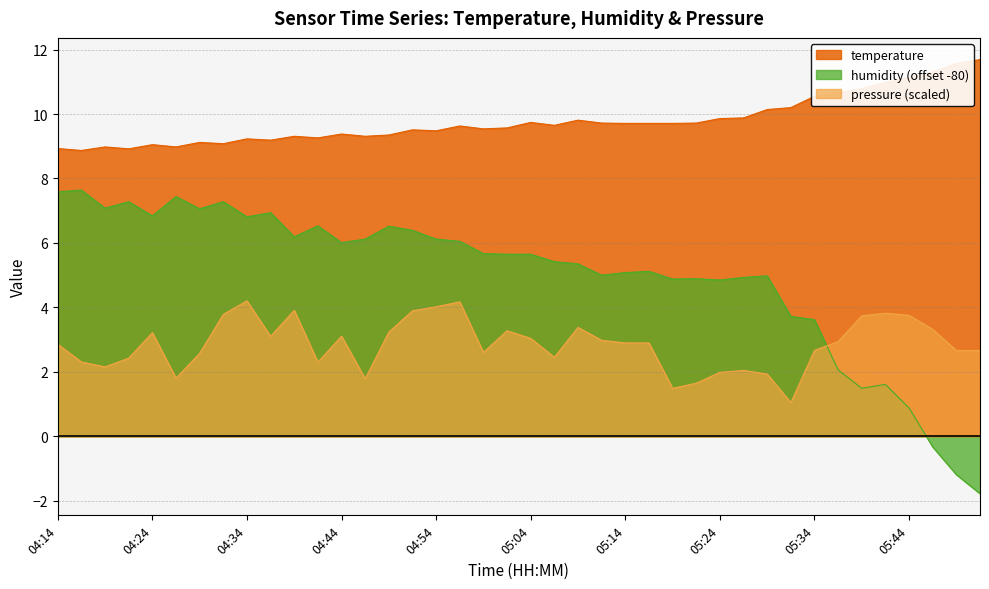

True or false: pressure_norm has a value of 3.5 at 04:21.

False